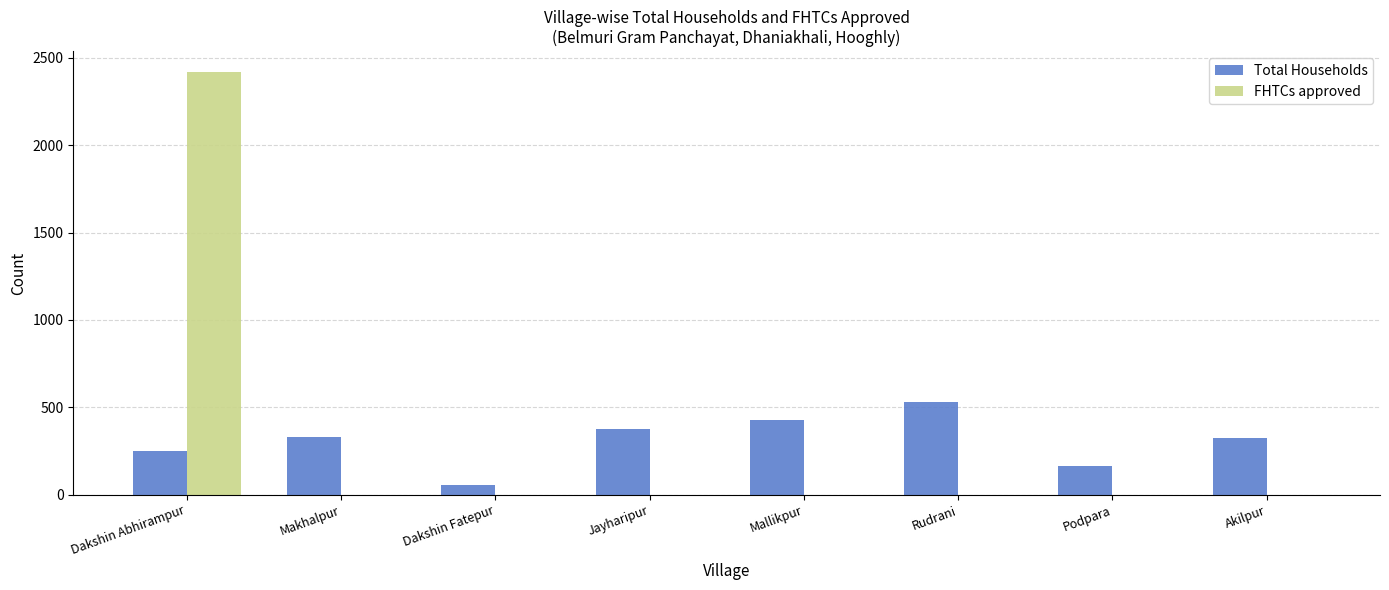

The Total Households series shows 165 at Podpara. True or false?

True